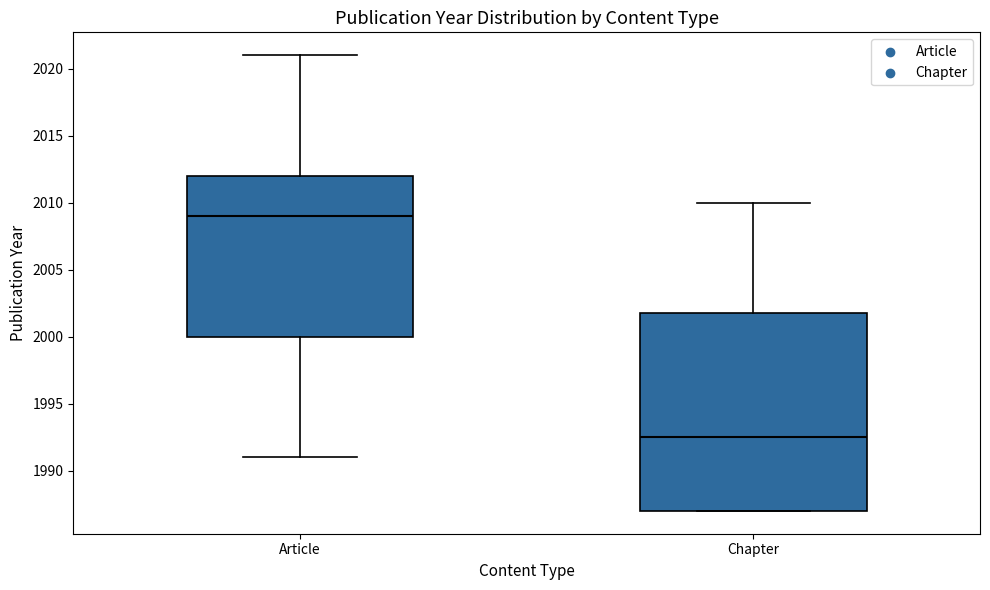

Comparing the boxes themselves (not the whiskers), which one is the tallest?

Chapter